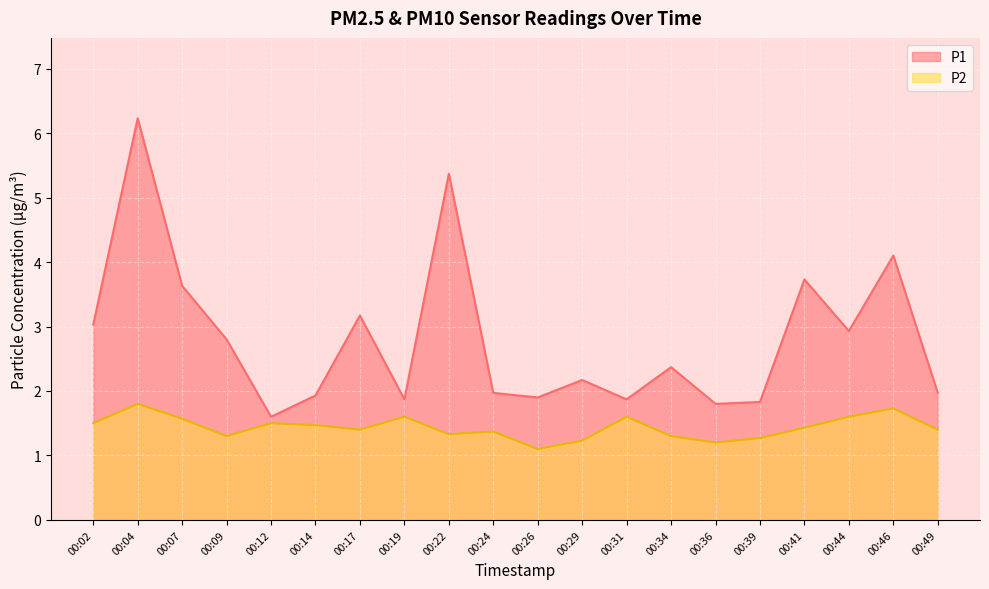

At which category does the chart reach its minimum across all series?

00:26